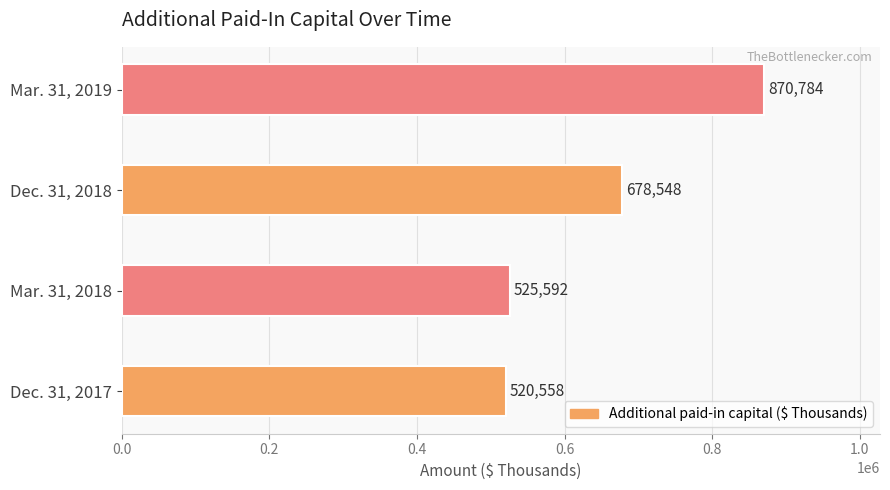

What is the difference between the values at Dec. 31, 2018 and Dec. 31, 2017?

157990